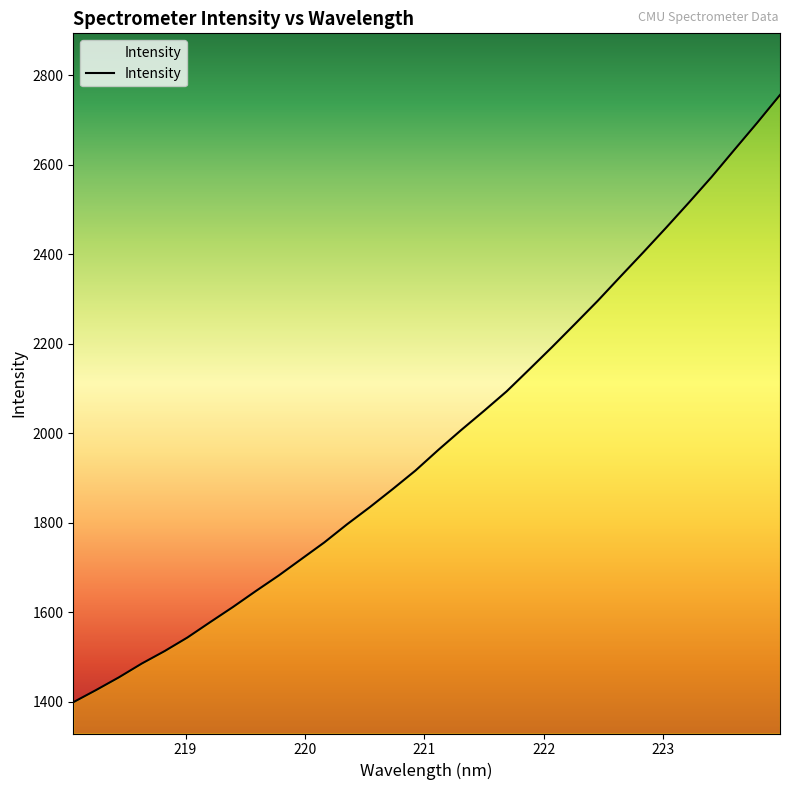

Count the number of data series in this chart.

1